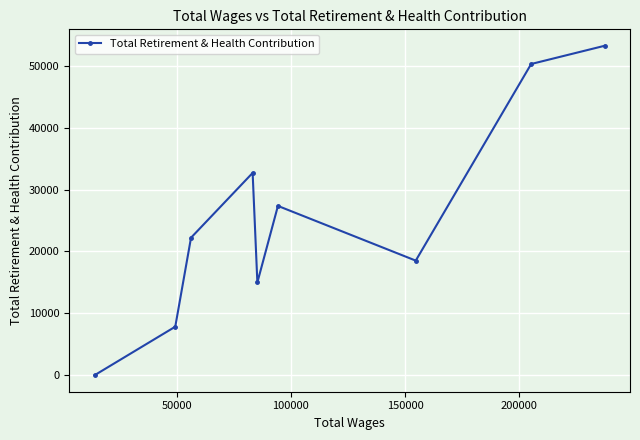

How many values are above zero?

8